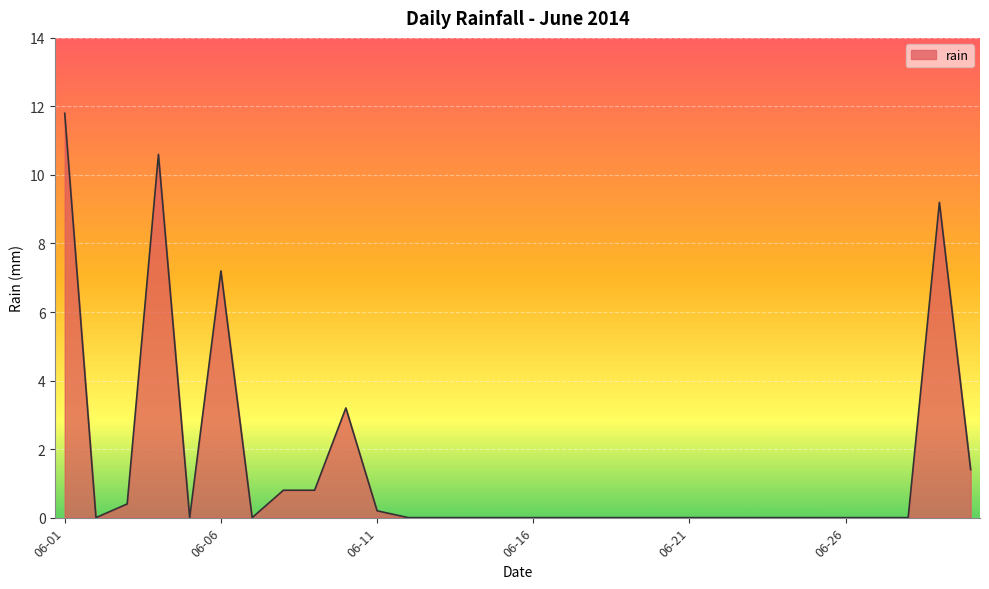

How many lines are shown in the chart?

1